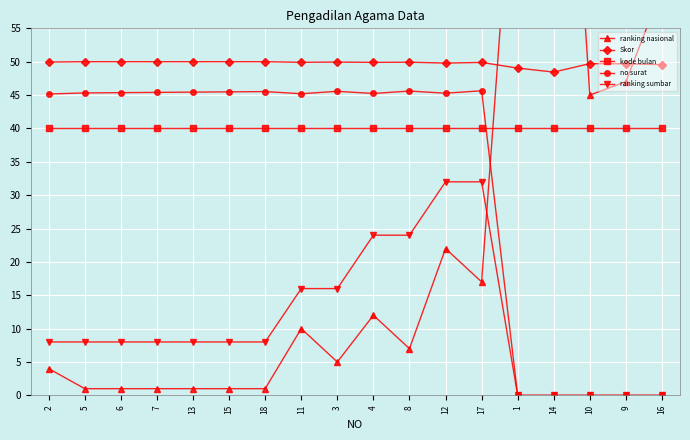

Is the value of ranking sumbar at 12 greater than the value of kode bulan at 12?

No